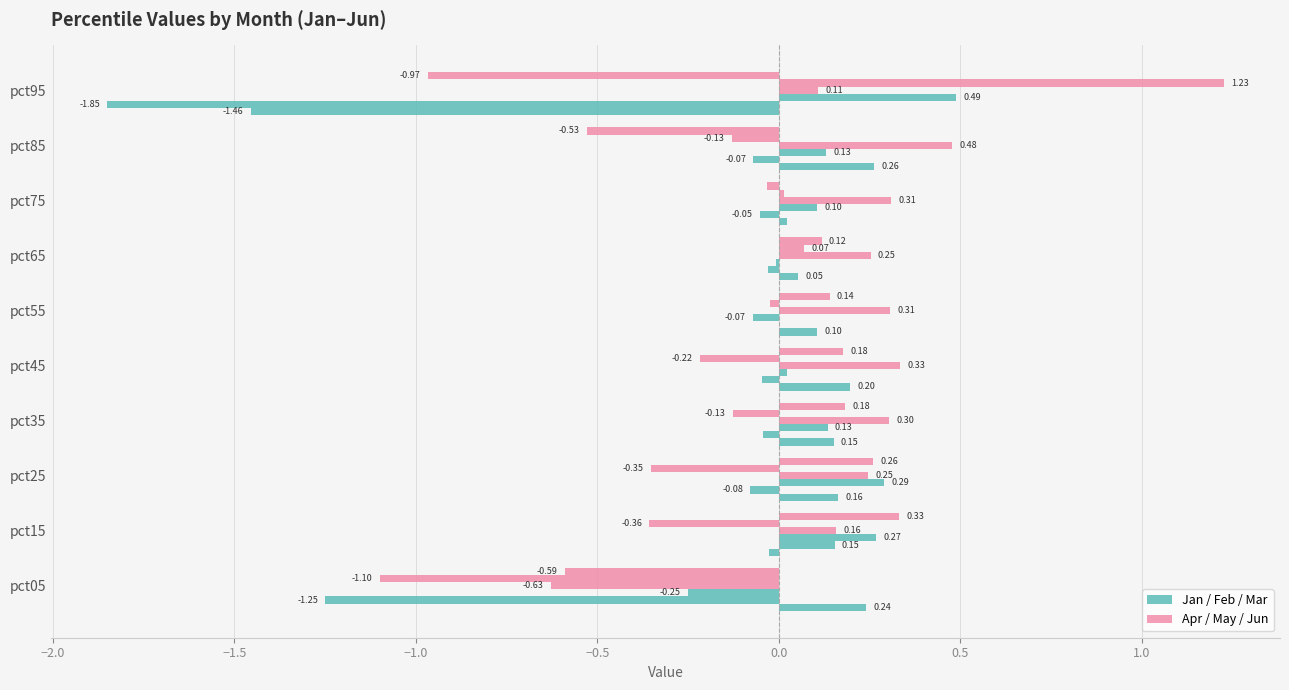

Does the chart contain any negative values?

Yes